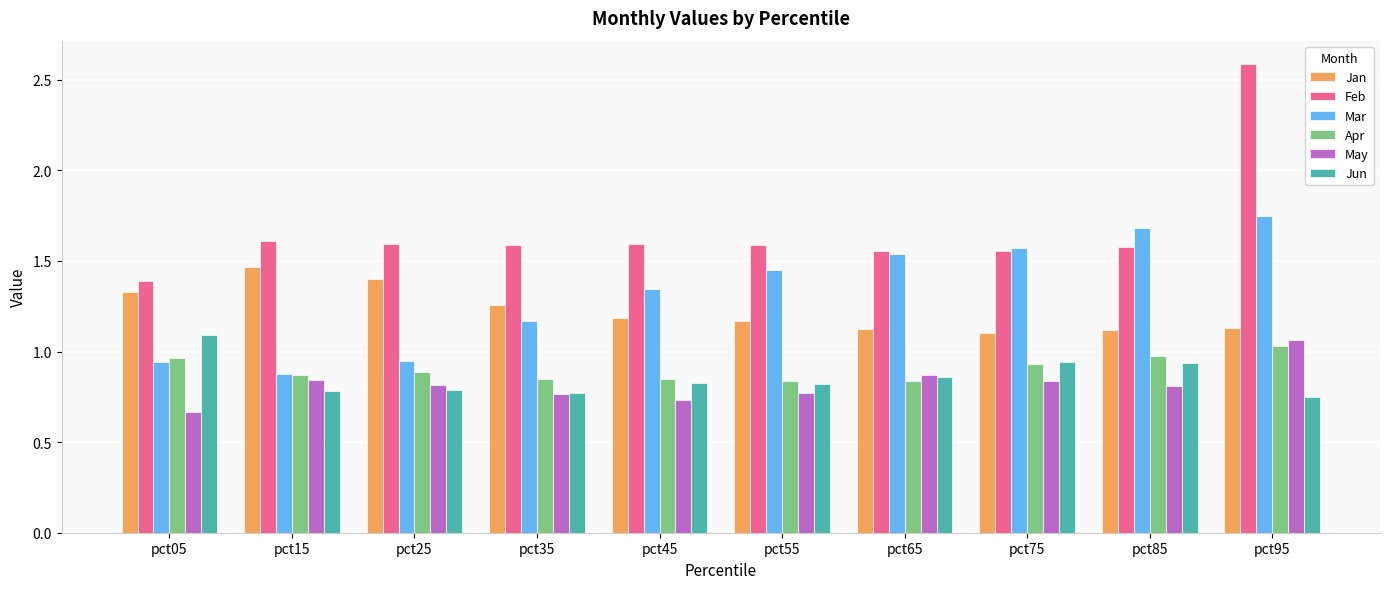

What is the sum of the Mar values at pct45 and pct75?

2.9